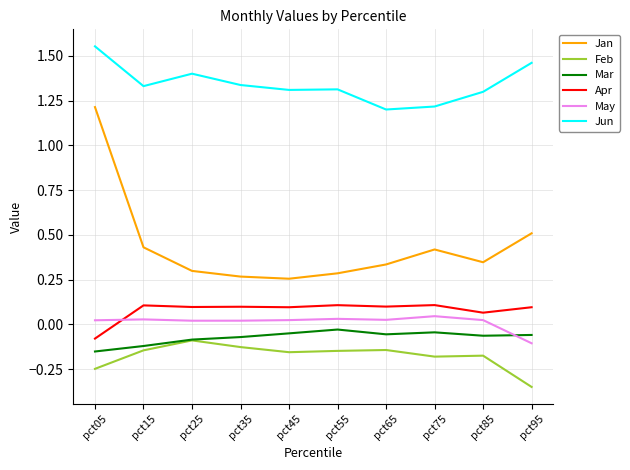

Count the Jan values in the range 0 to 1.

9